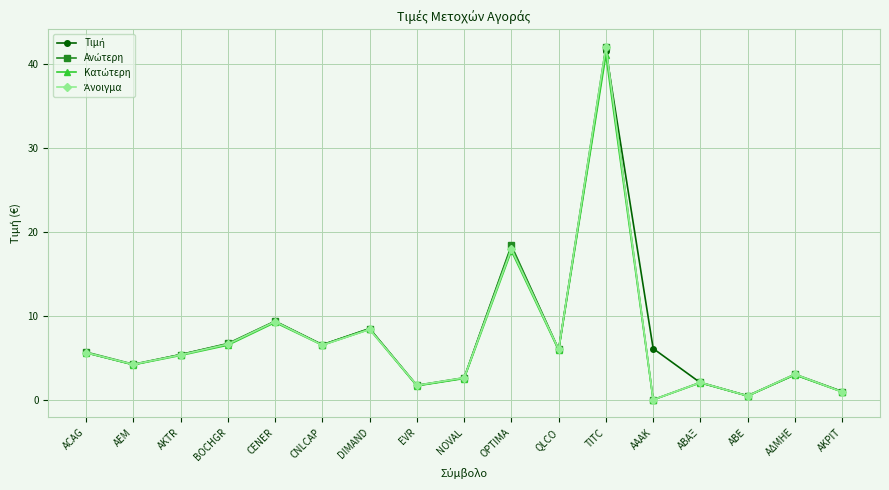

How many data points does each series have?

17